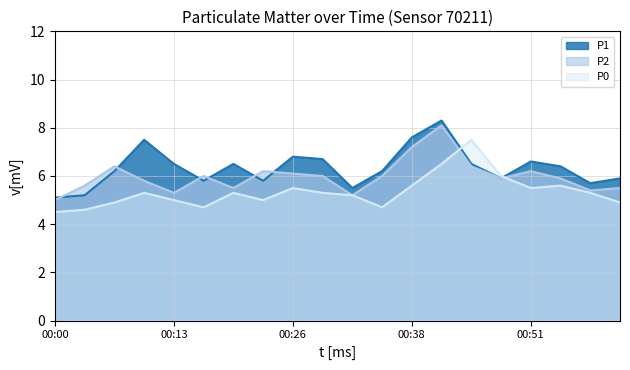

What is the minimum value shown in the chart?

4.5